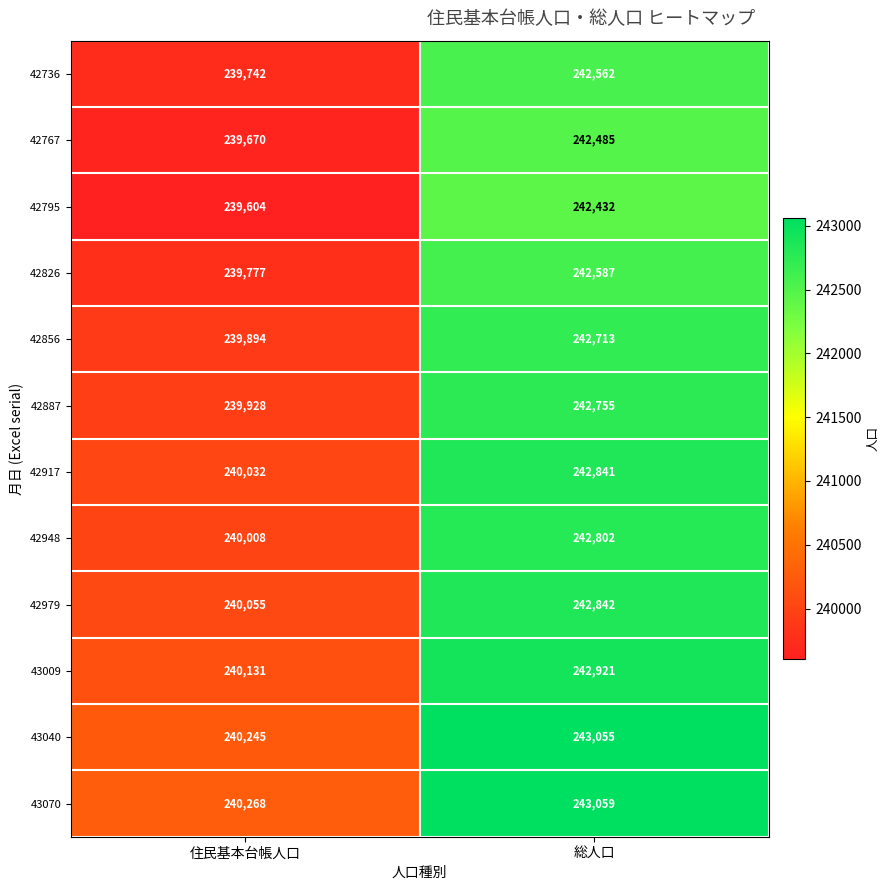

What is the average value of the 42767 series?

241078